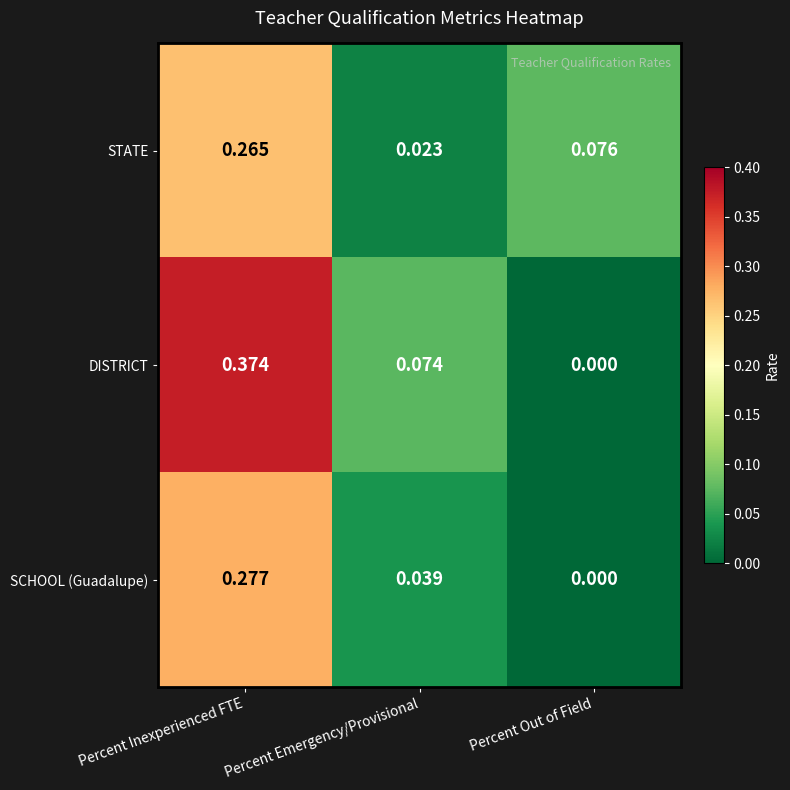

How many distinct data groups are displayed?

3